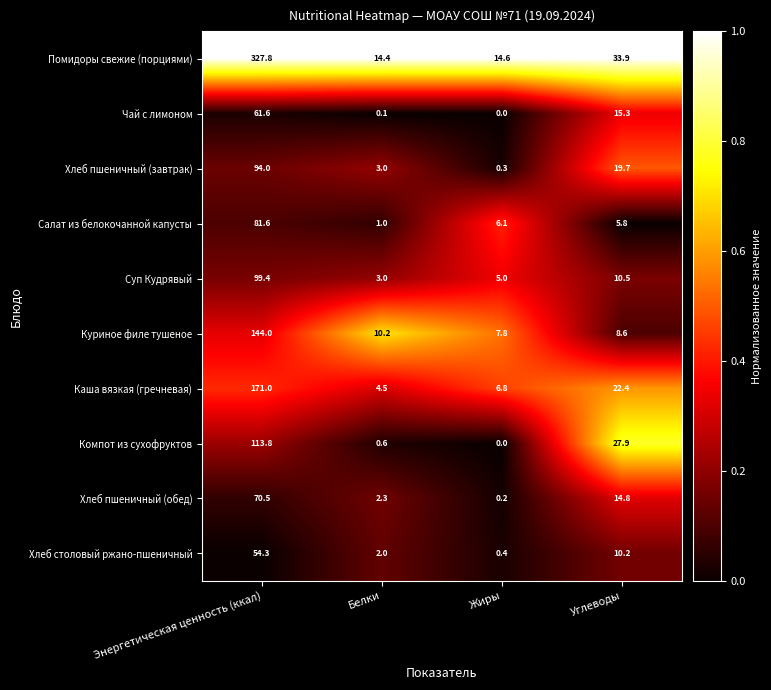

Which series has the largest total across all categories?

Помидоры свежие (порциями)